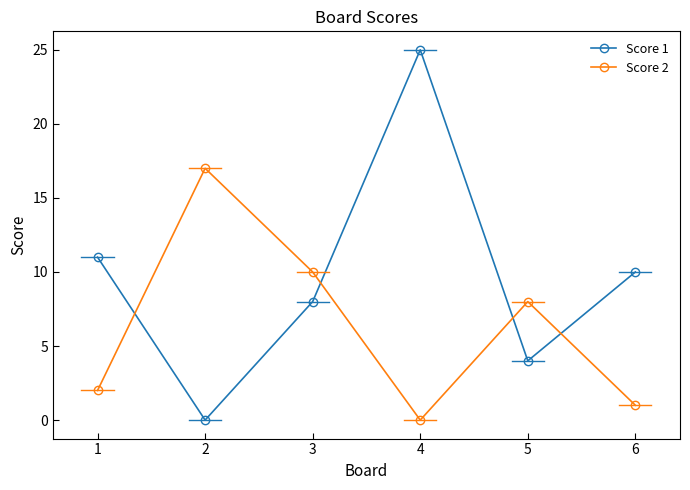

What is the value of the Score 2 point at the 2nd from the left?

17